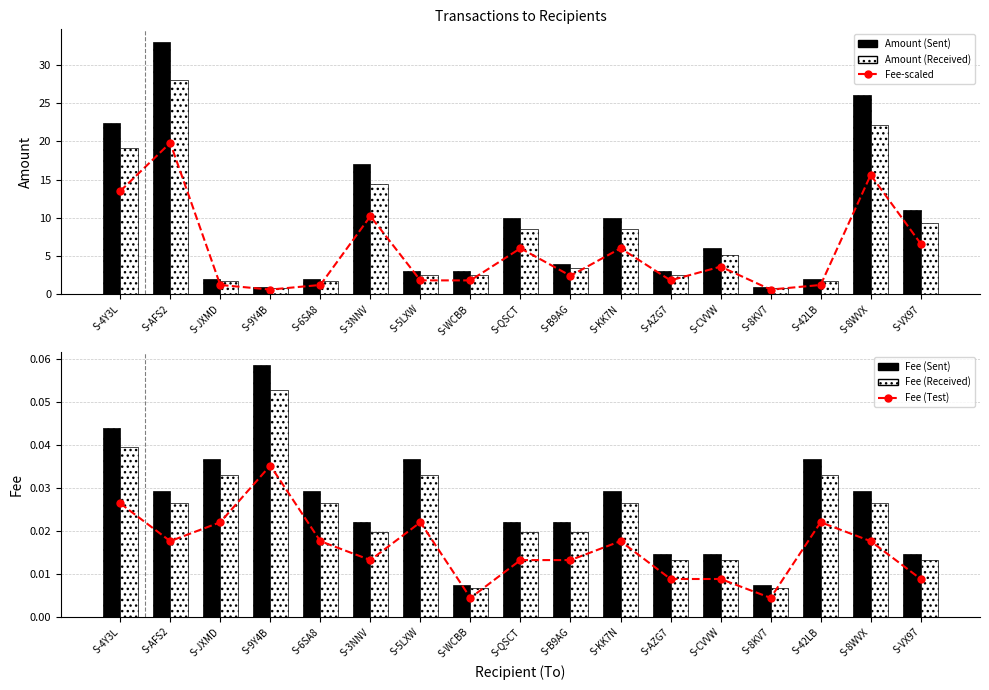

What value does the Amount (Received) series have at S-JXMD?

1.7